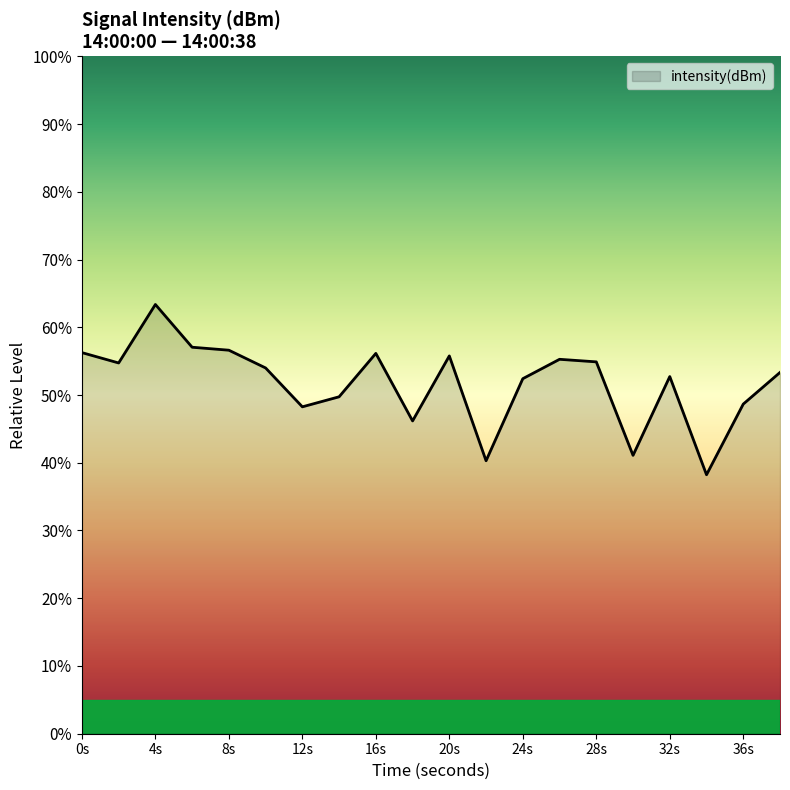

What is the difference between the maximum and minimum values?

25.1